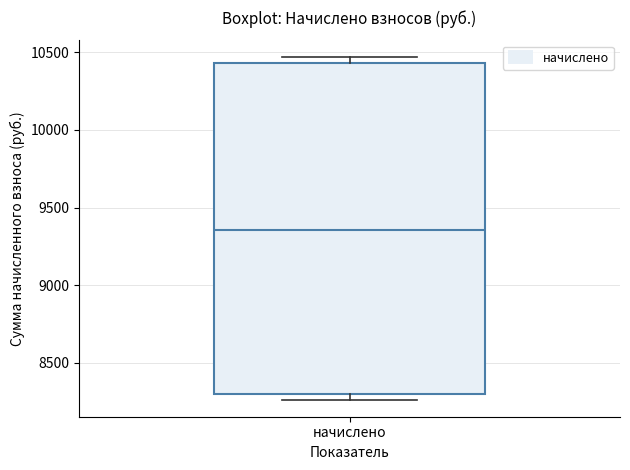

Where is the lower edge of the box for начислено on the y-axis? The values are not printed on the chart, so give them approximately, as read against the axis.

8300